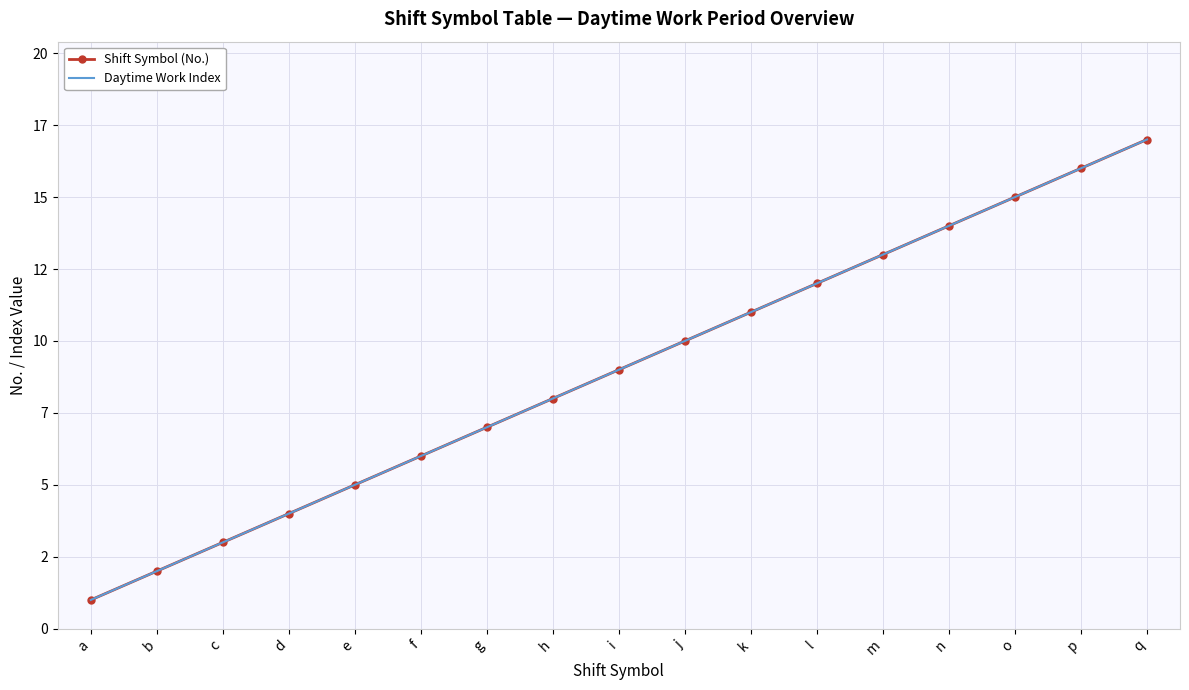

Reading right to left, transcribe all the data shown in this chart.

Shift Symbol (No.): q=17	p=16	o=15	n=14	m=13	l=12	k=11	j=10	i=9	h=8	g=7	f=6	e=5	d=4	c=3	b=2	a=1
Daytime Work Index: q=17	p=16	o=15	n=14	m=13	l=12	k=11	j=10	i=9	h=8	g=7	f=6	e=5	d=4	c=3	b=2	a=1